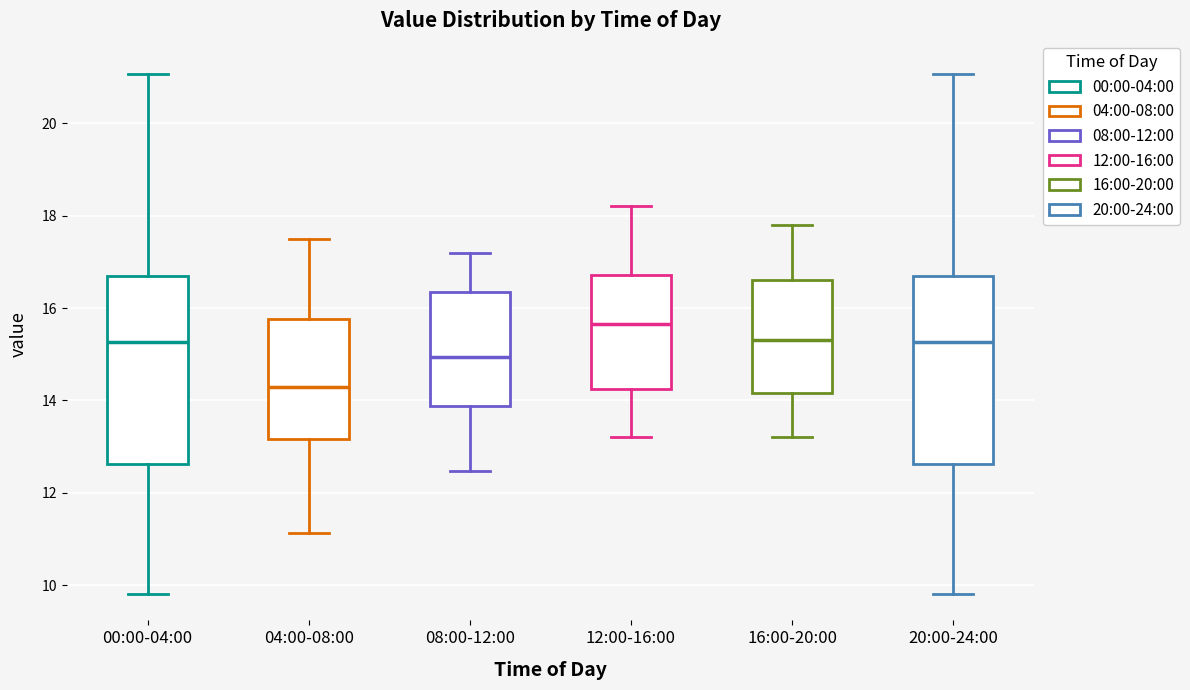

Which box's median line is the highest?

12:00-16:00